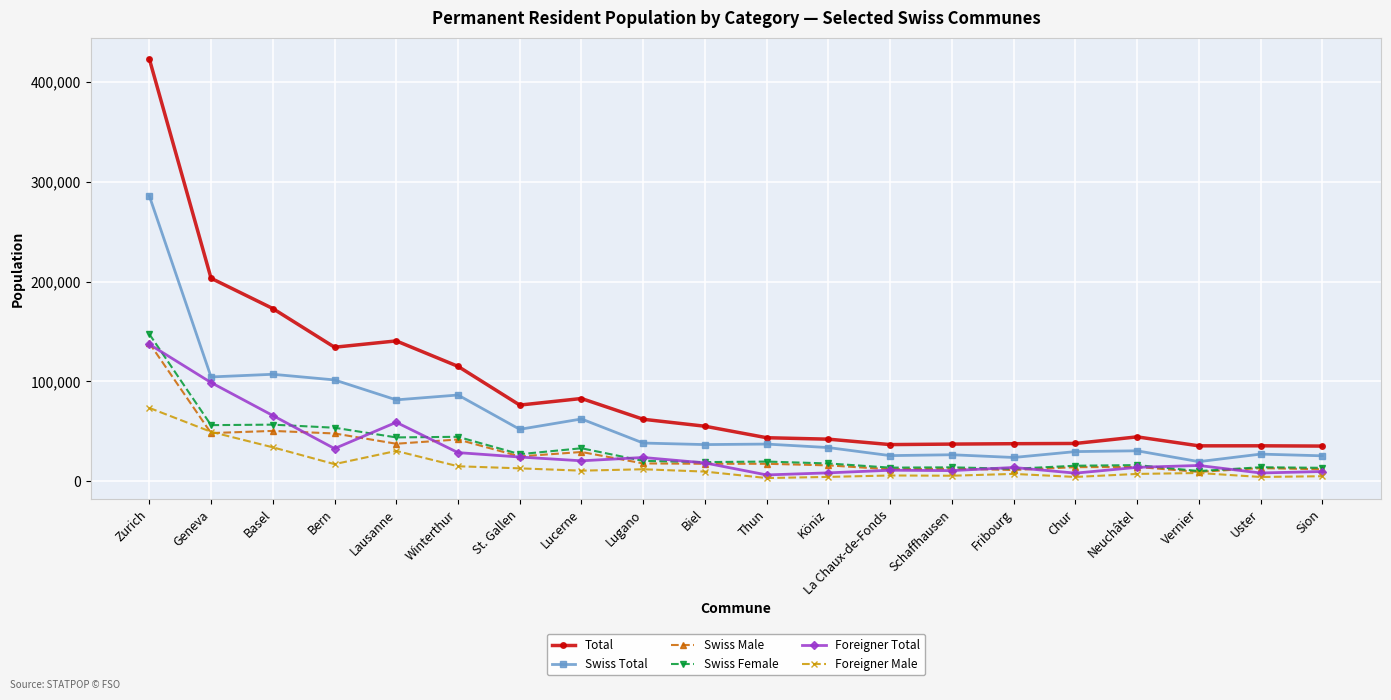

At how many categories does at least one series exceed 378996?

1